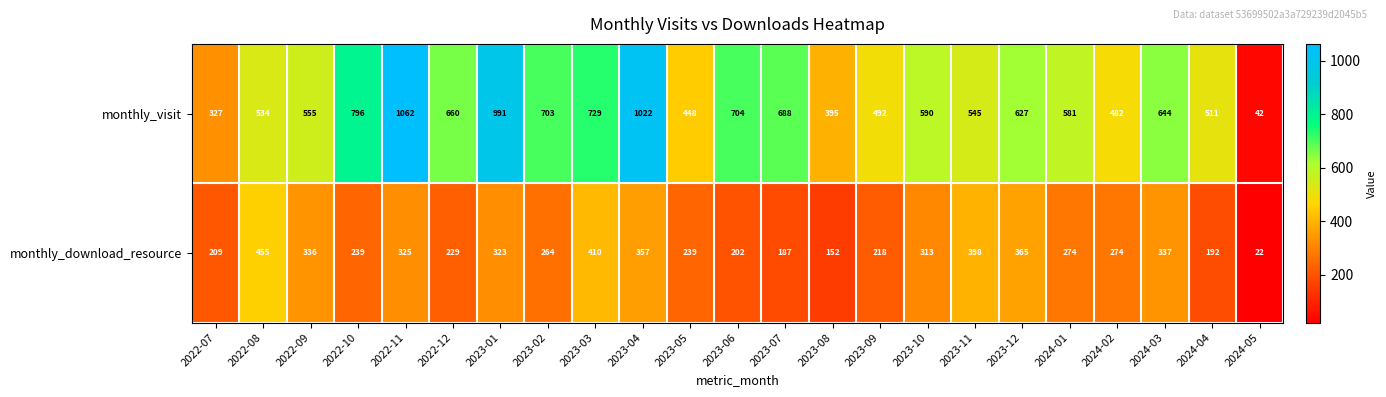

Which category has the lowest value in the monthly_visit series?

2024-05